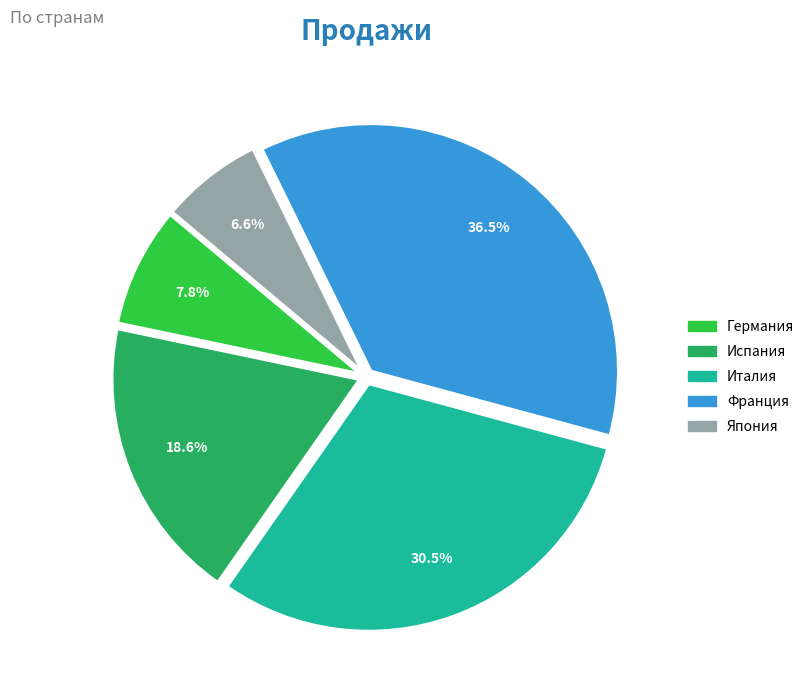

True or false: Япония accounts for 7% of the total.

True